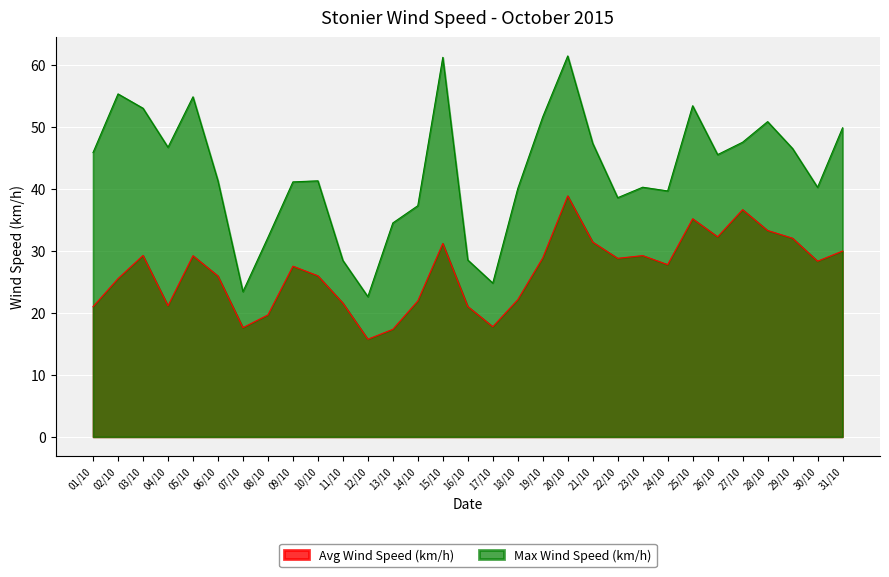

At which label is Max Wind Speed (km/h) closest to 42?

06/10